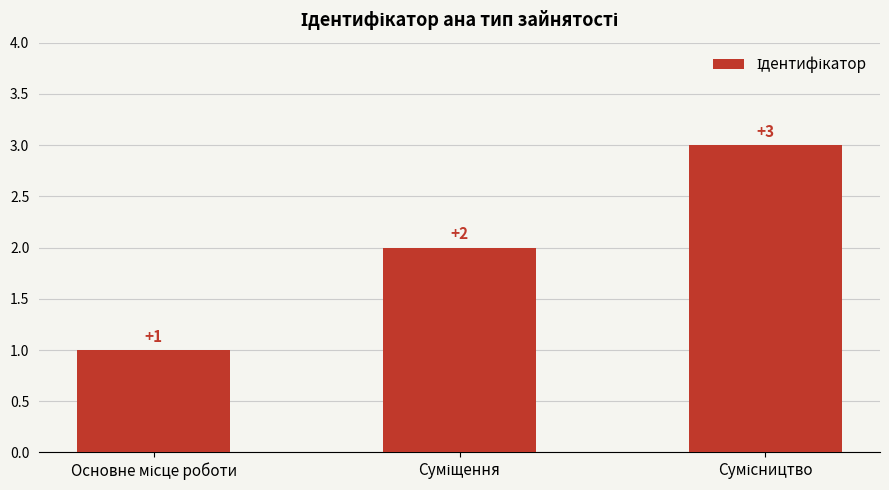

How many data points are less than 2?

1